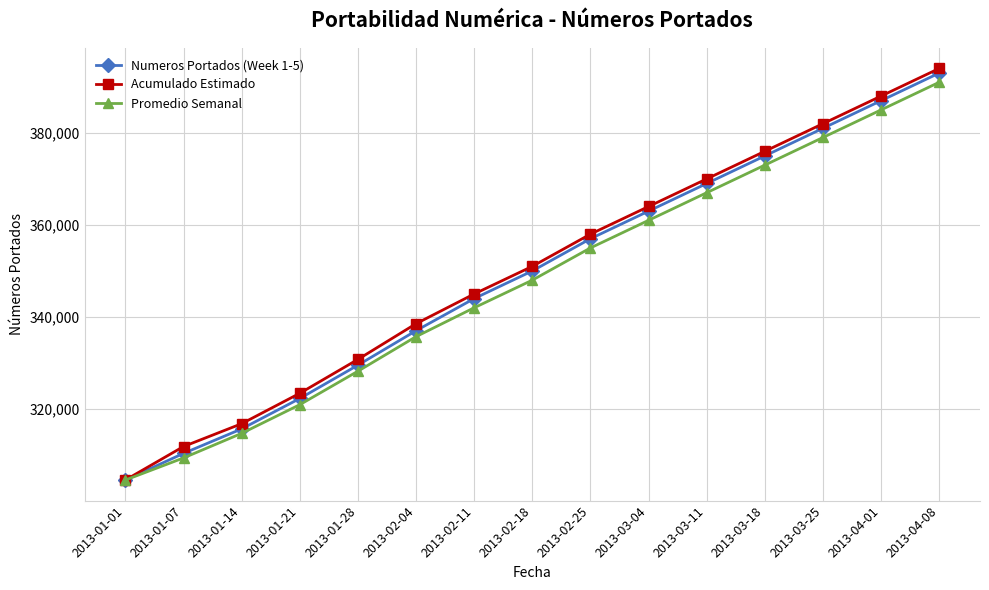

Read the Promedio Semanal value at 2013-04-08.

391000